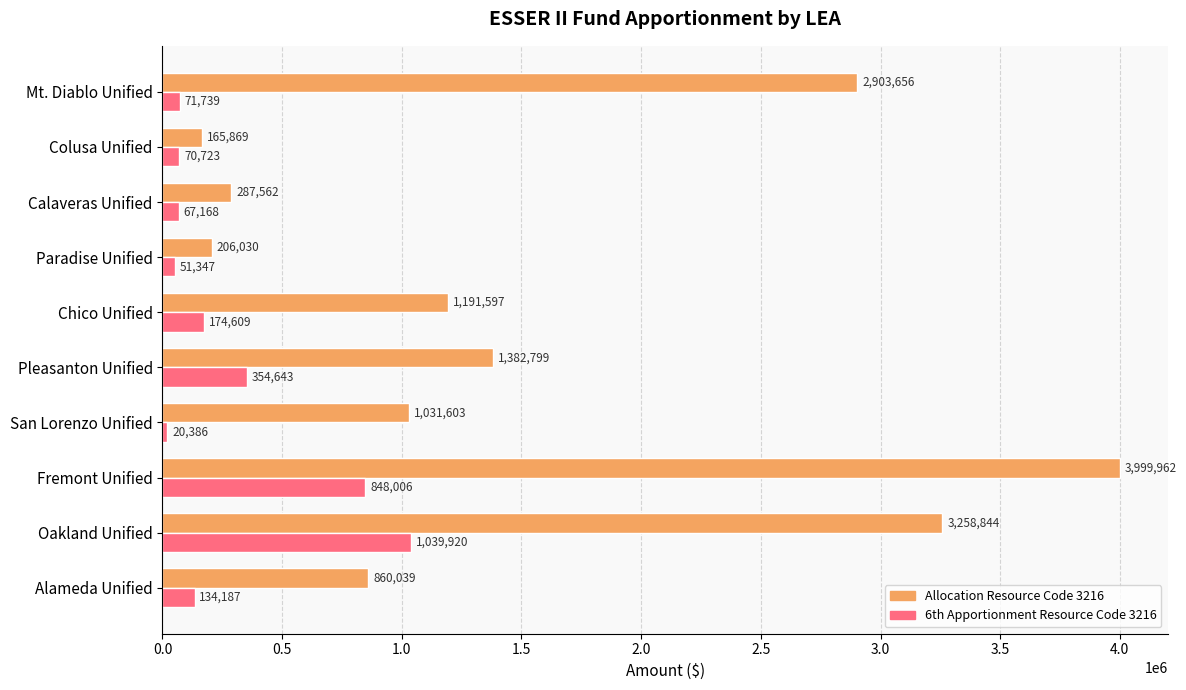

At how many categories does at least one series exceed 1225240?

4